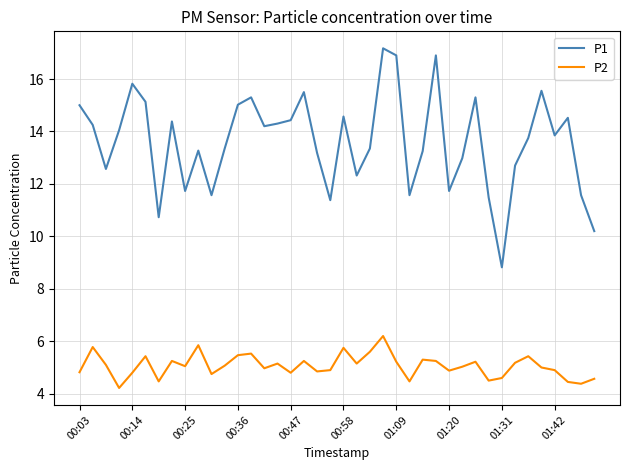

True or false: P2 and P1 intersect in this chart.

False